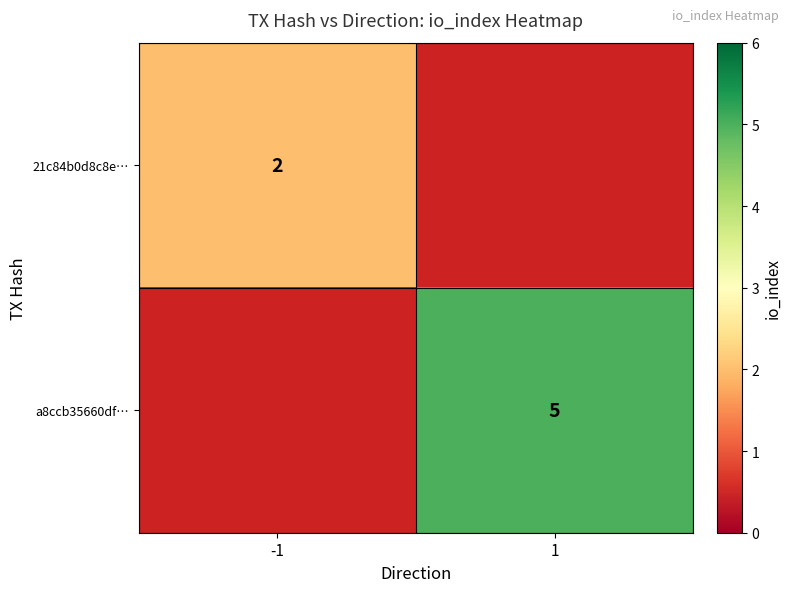

True or false: 21c84b0d8c8e… has a value of 1 at -1.

False